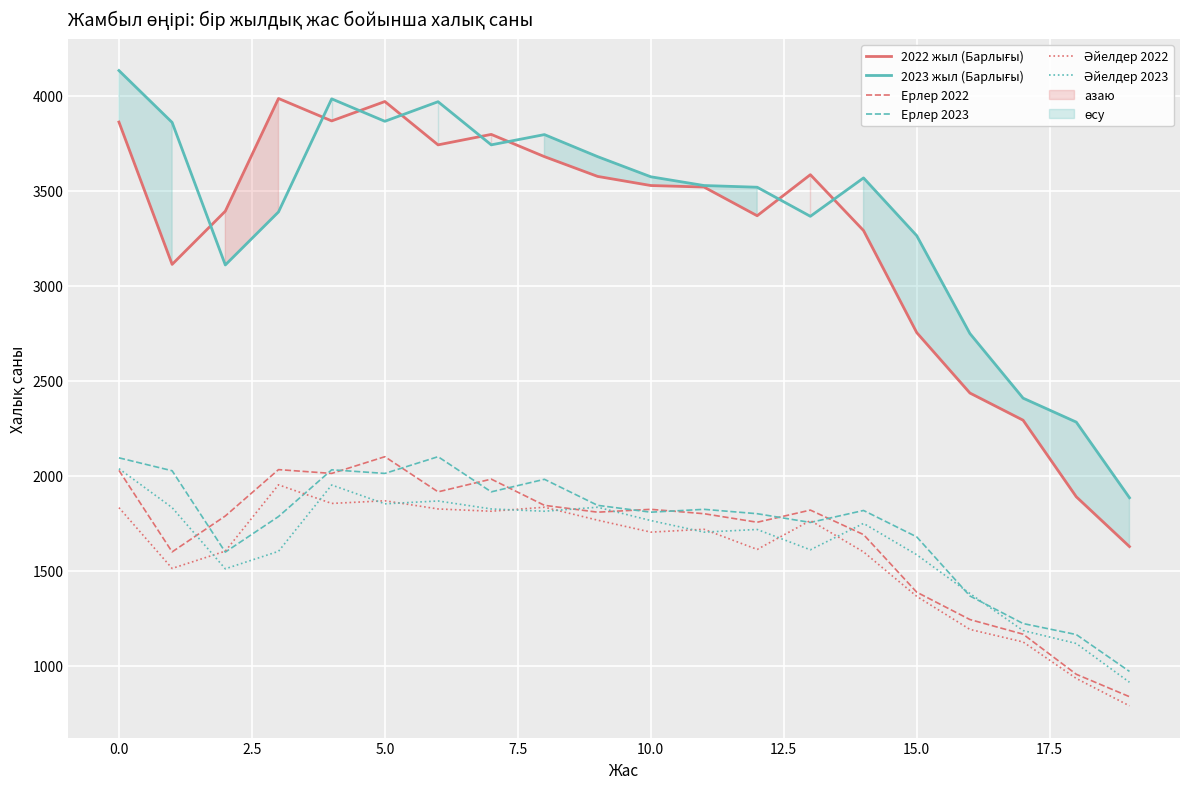

How many intersections are there between Ерлер 2023 and Әйелдер 2022?

4